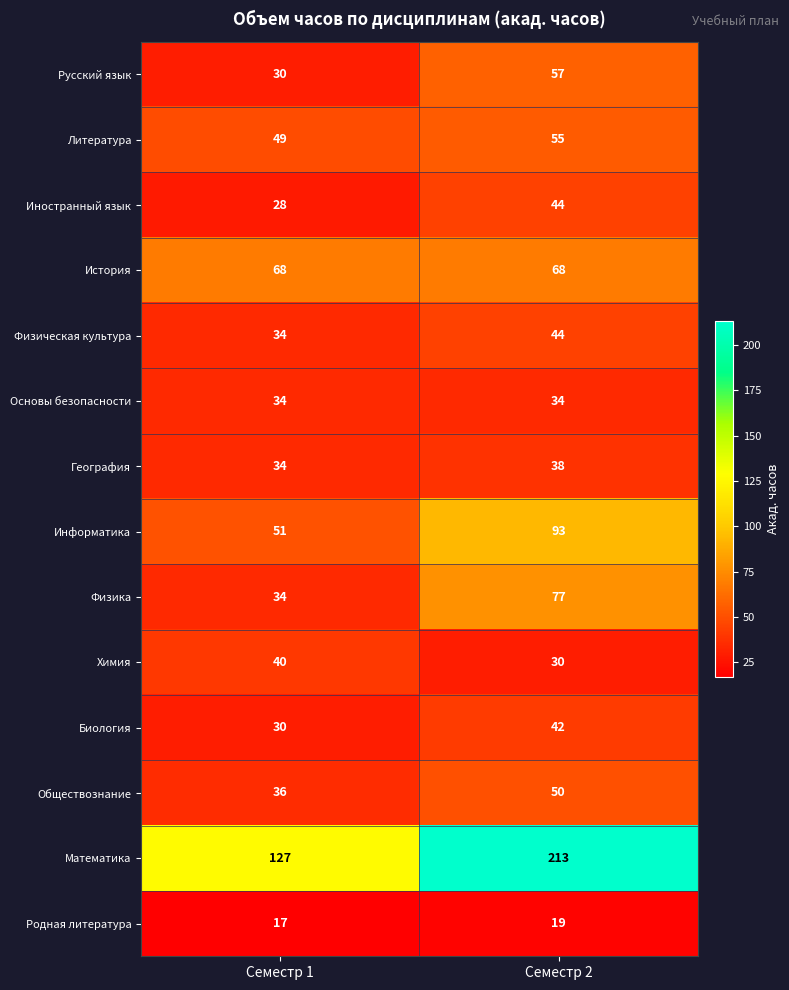

Which series has the largest total across all categories?

Математика